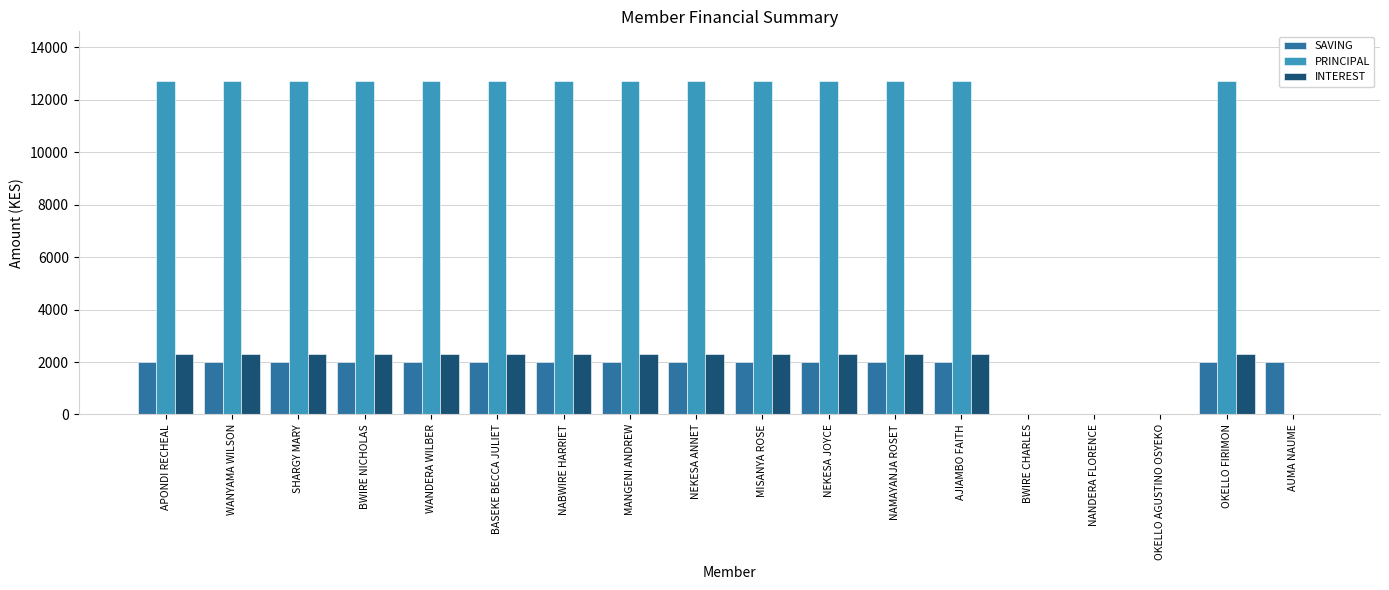

How many groups of bars are there?

18